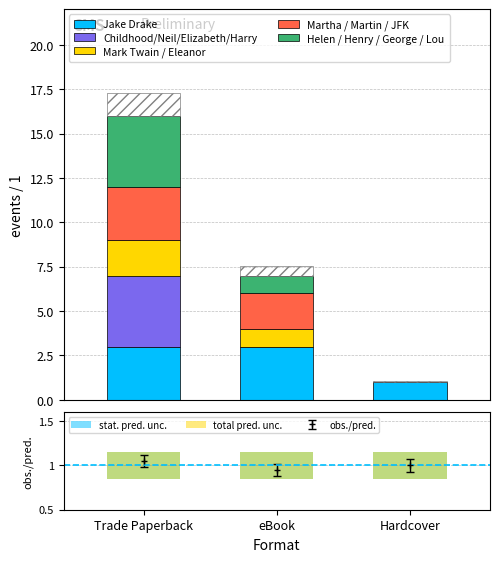

What position from the left is Hardcover?

3